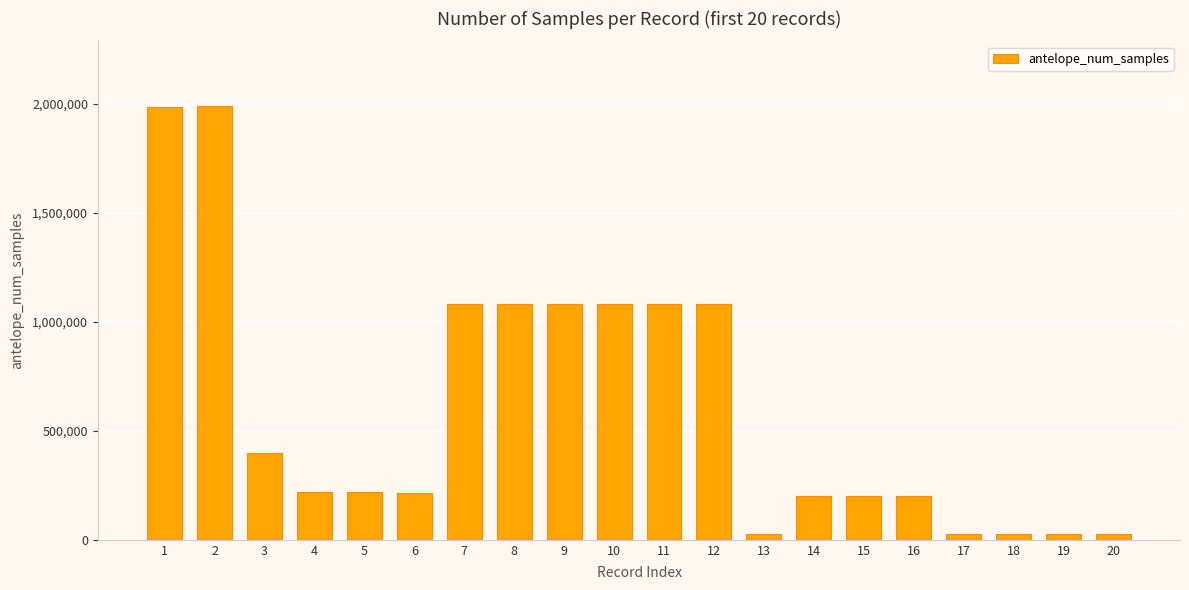

Count the number of data series in this chart.

1